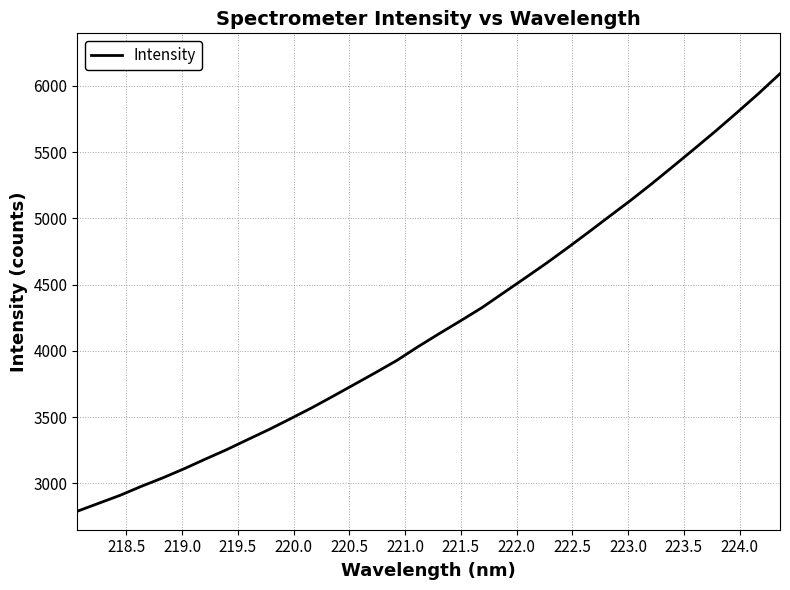

What is the smallest value displayed?

2789.1